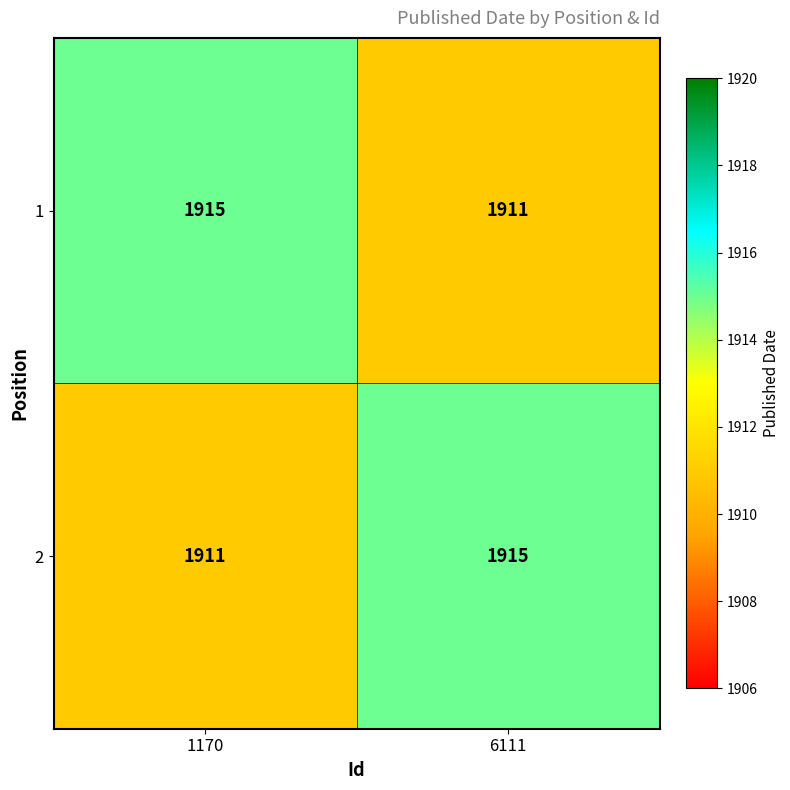

Reading left to right, extract all data points from this chart.

1: 1170=1915	6111=1911
2: 1170=1911	6111=1915